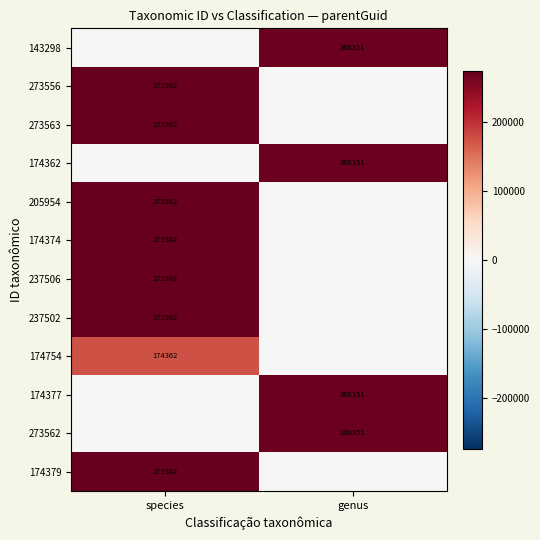

True or false: 273562 has a value of 481402 at genus.

False